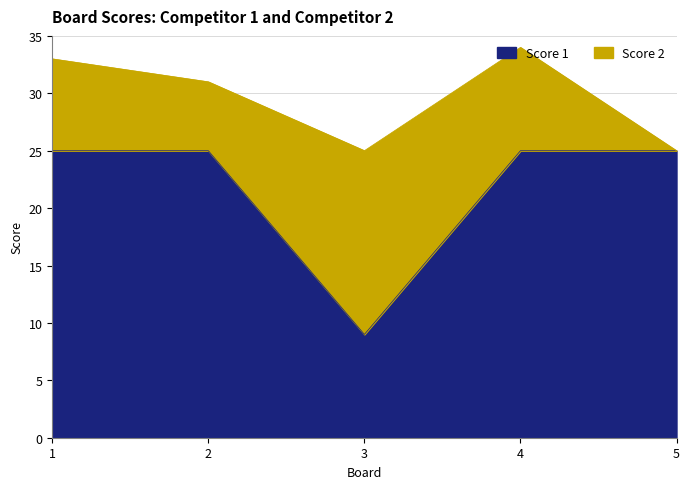

What is the average value?

22